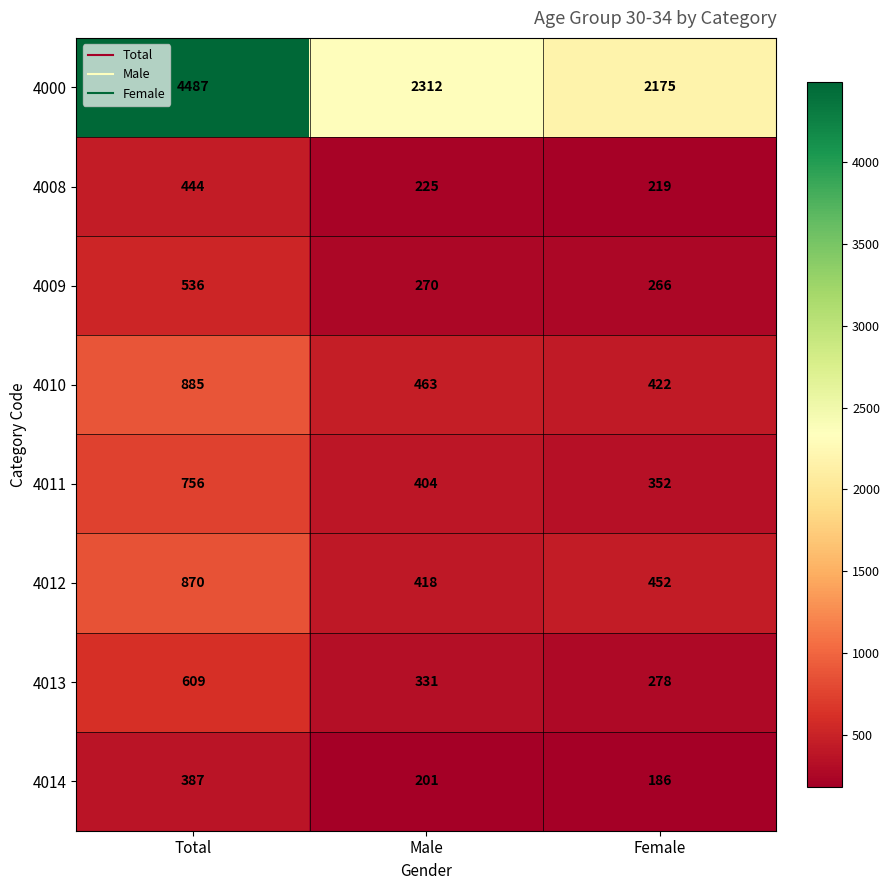

What is the greatest value displayed?

4487